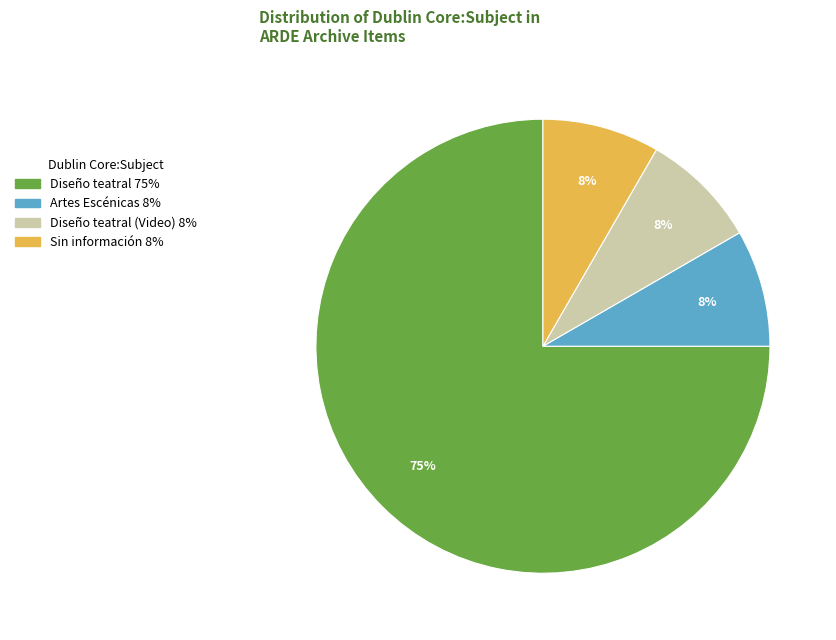

Is there a majority slice in this chart?

Yes